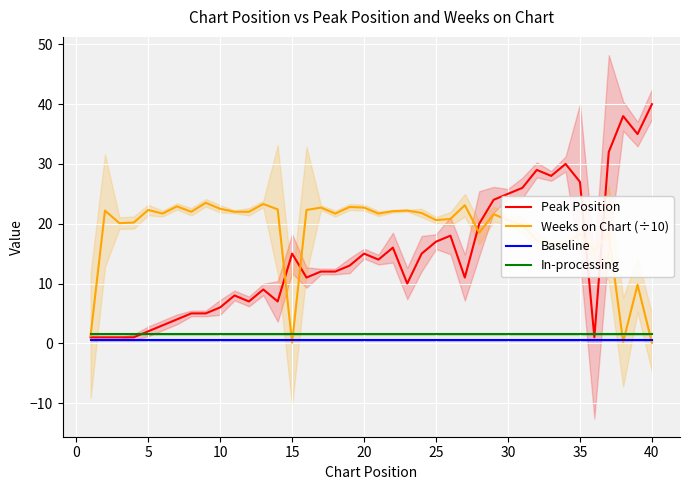

True or false: Weeks on Chart (÷10) has a value of 37.0 at 20.

False